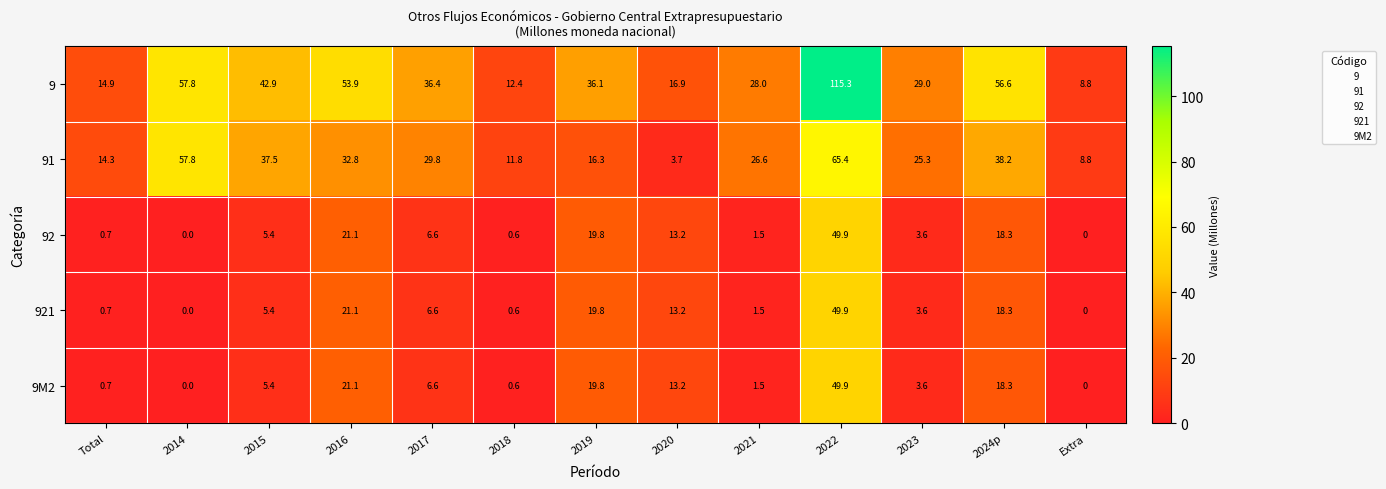

The 9M2 series shows 6.6 at 2017. True or false?

True